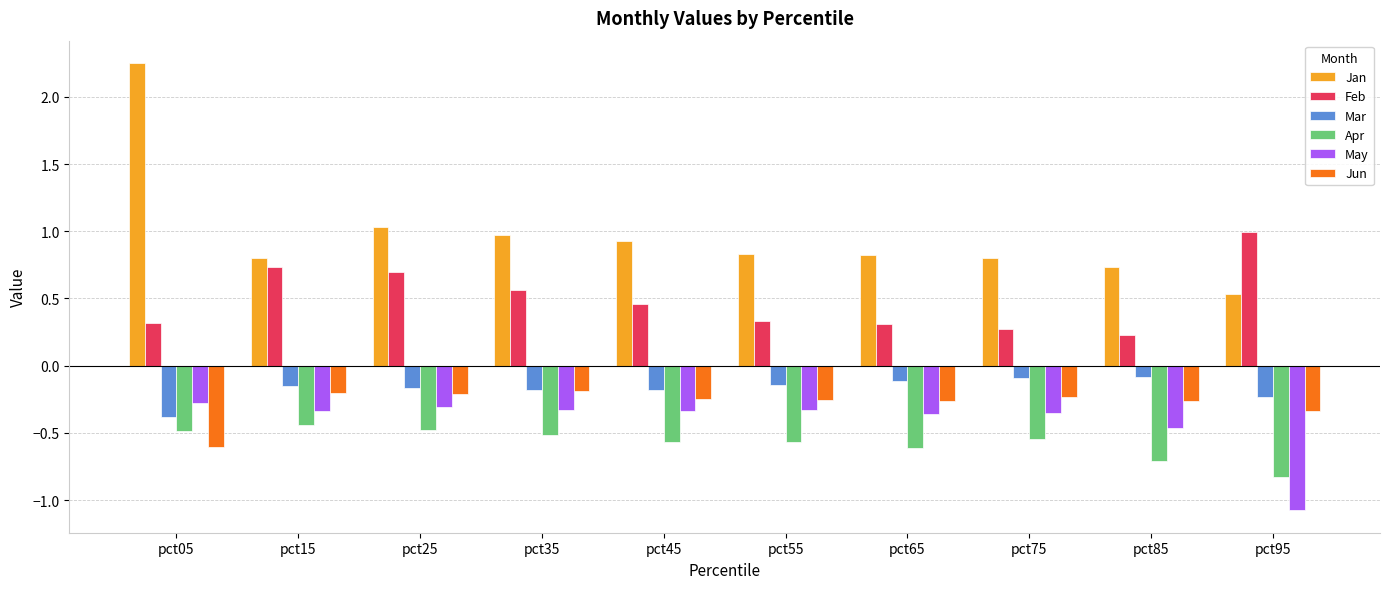

What is the value of the Apr bar at the 9th from the left?

-0.7